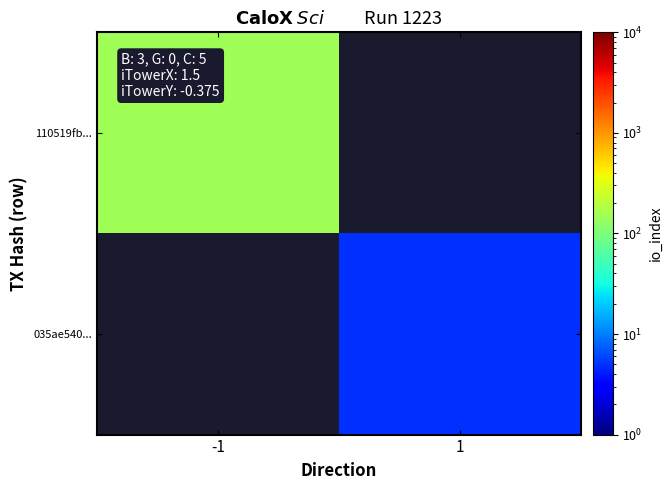

Which category has the lowest value across all series?

1